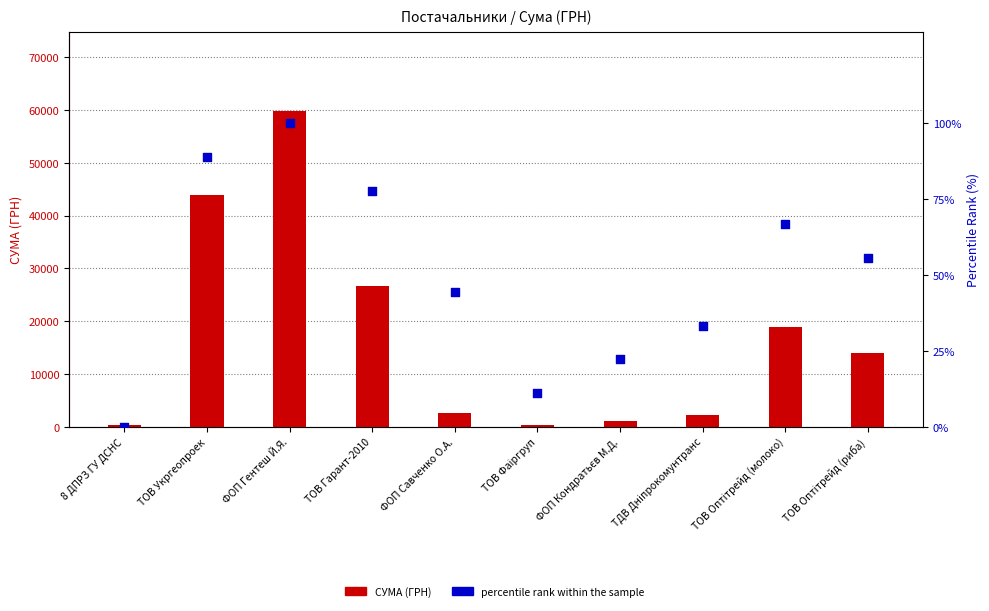

At how many categories does at least one series exceed 13001?

5